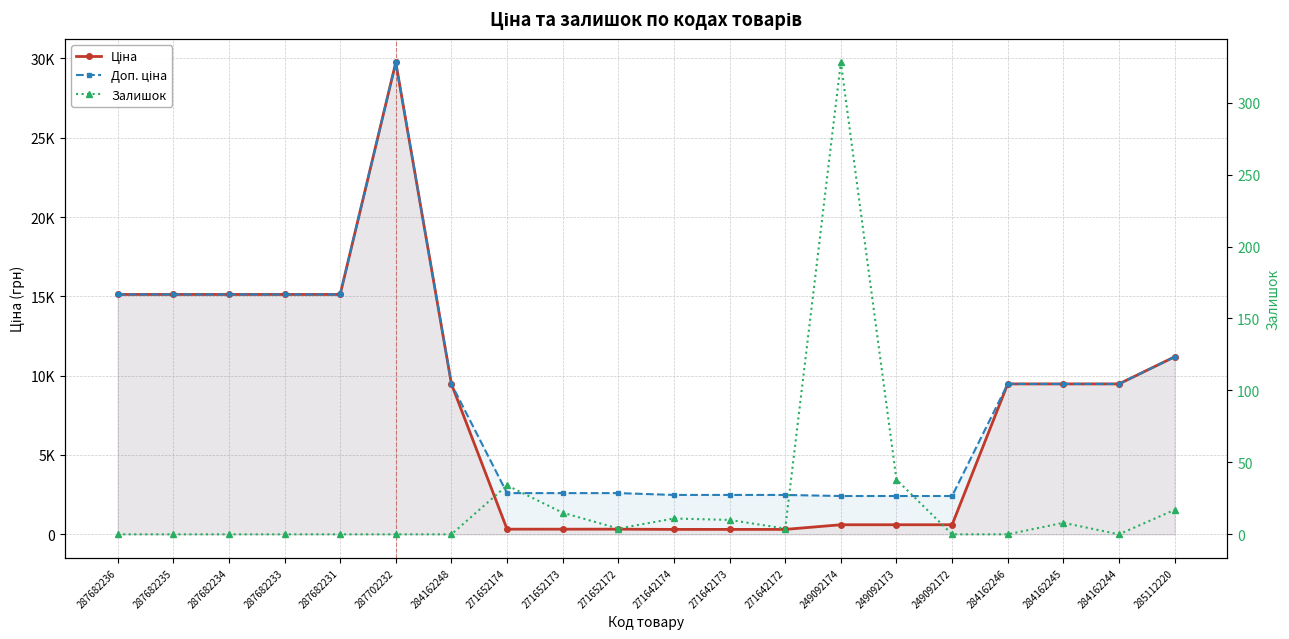

Reading right to left, transcribe all the data shown in this chart.

Ціна: 11188.2	9480.1	9480.1	9480.1	603.7	603.7	603.7	310.3	310.3	310.3	324.8	324.8	324.8	9480.1	29747.2	15120.0	15120.0	15120.0	15120.0	15120.0
Доп. ціна: 11188.2	9480.1	9480.1	9480.1	2414.8	2414.8	2414.8	2482.4	2482.4	2482.4	2598.3	2598.3	2598.3	9480.1	29747.2	15120.0	15120.0	15120.0	15120.0	15120.0
Залишок: 17.0	0.0	8.0	0.0	0.0	38.0	328.0	4.0	10.0	11.0	4.0	15.0	34.0	0.0	0.0	0.0	0.0	0.0	0.0	0.0